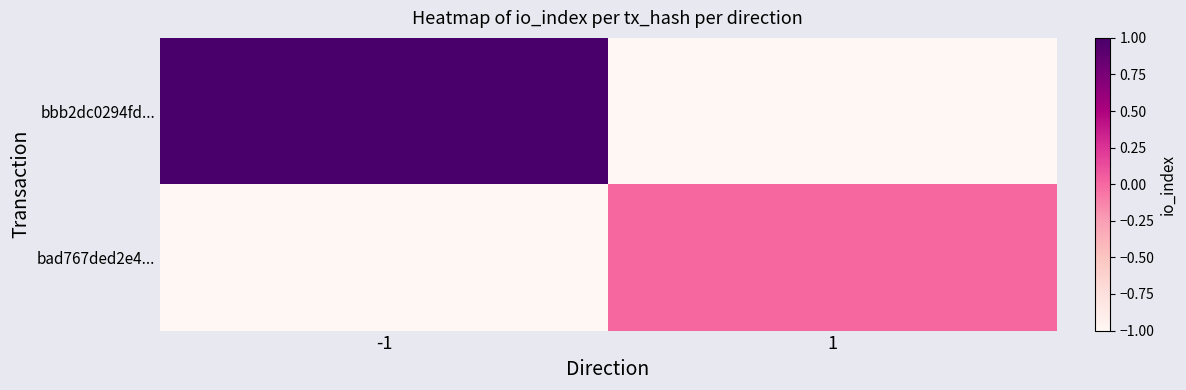

What is the smallest value displayed?

-1